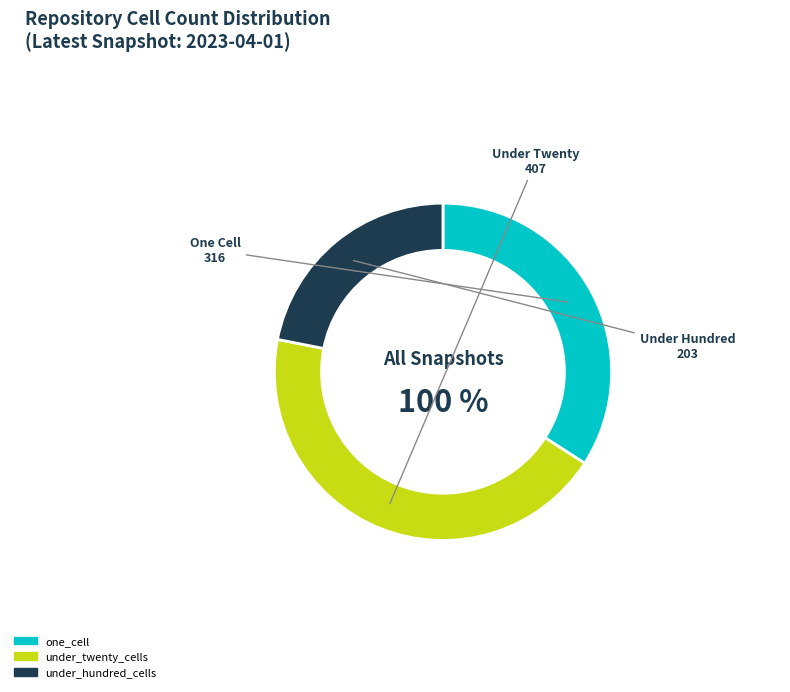

Is there any slice that represents more than half of the pie?

No